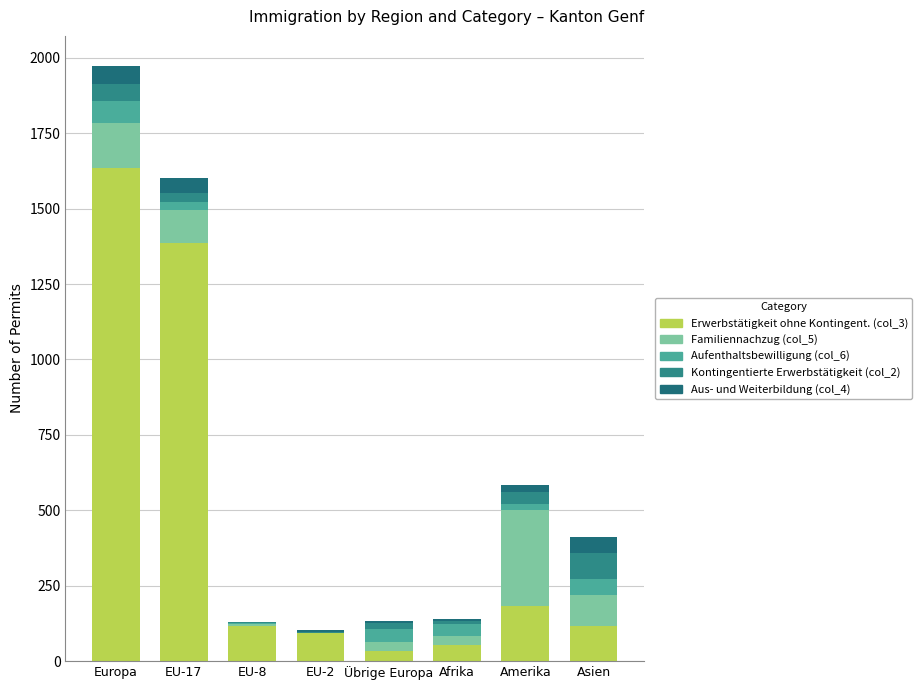

What position from the right is EU-2?

5